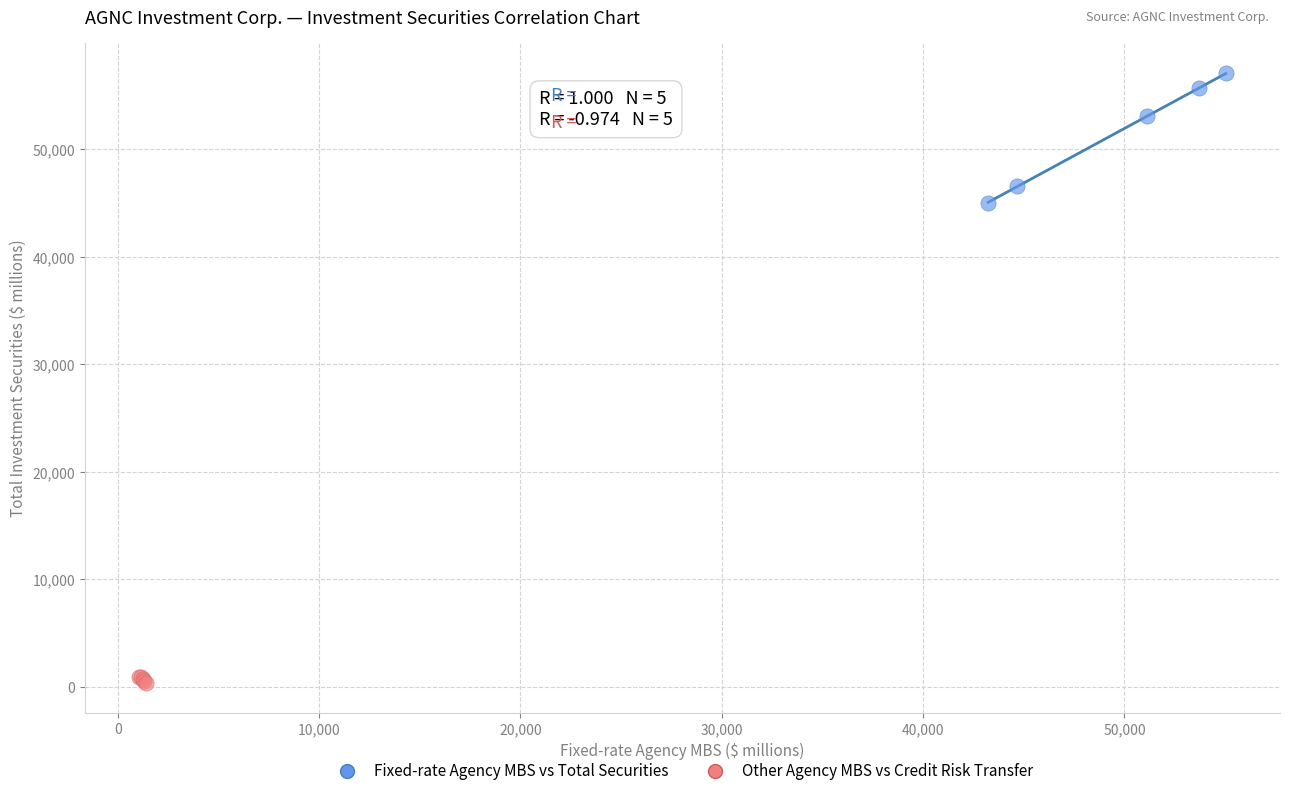

Which series has the widest spread of Y values?

Fixed-rate Agency MBS vs Total Securities